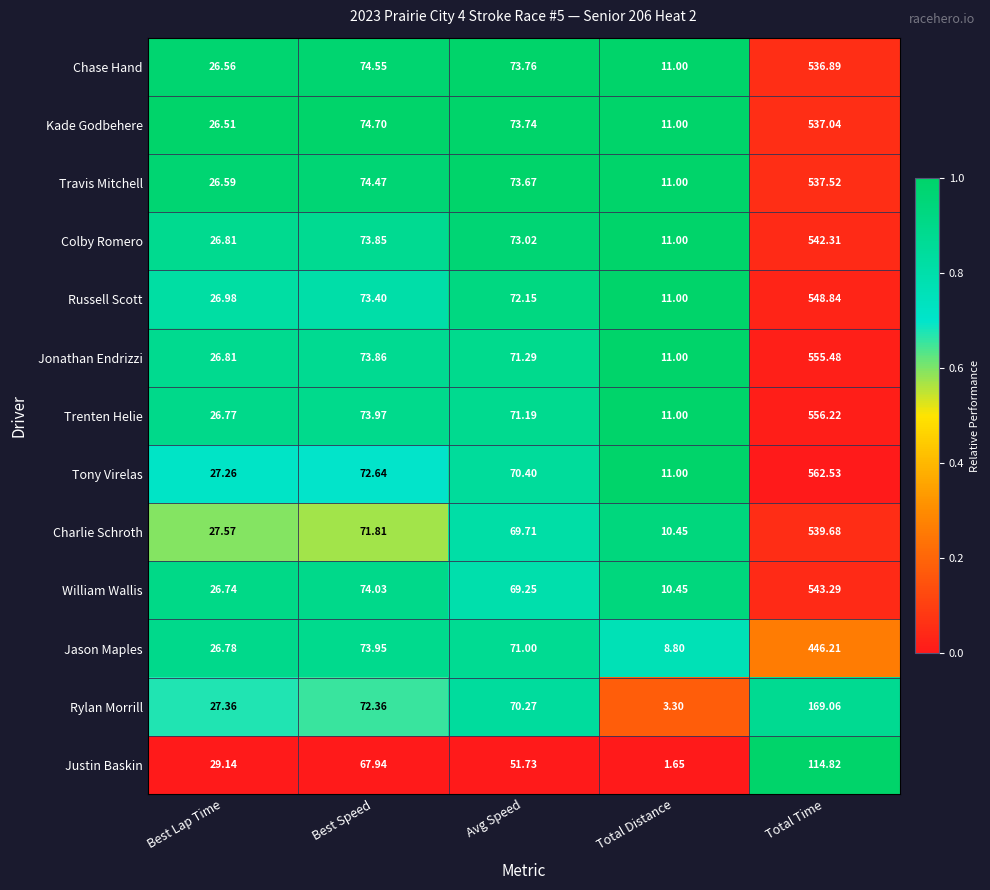

List the series in order of their peak value, lowest first.

Justin Baskin, Rylan Morrill, Jason Maples, Chase Hand, Kade Godbehere, Travis Mitchell, Charlie Schroth, Colby Romero, William Wallis, Russell Scott, Jonathan Endrizzi, Trenten Helie, Tony Virelas